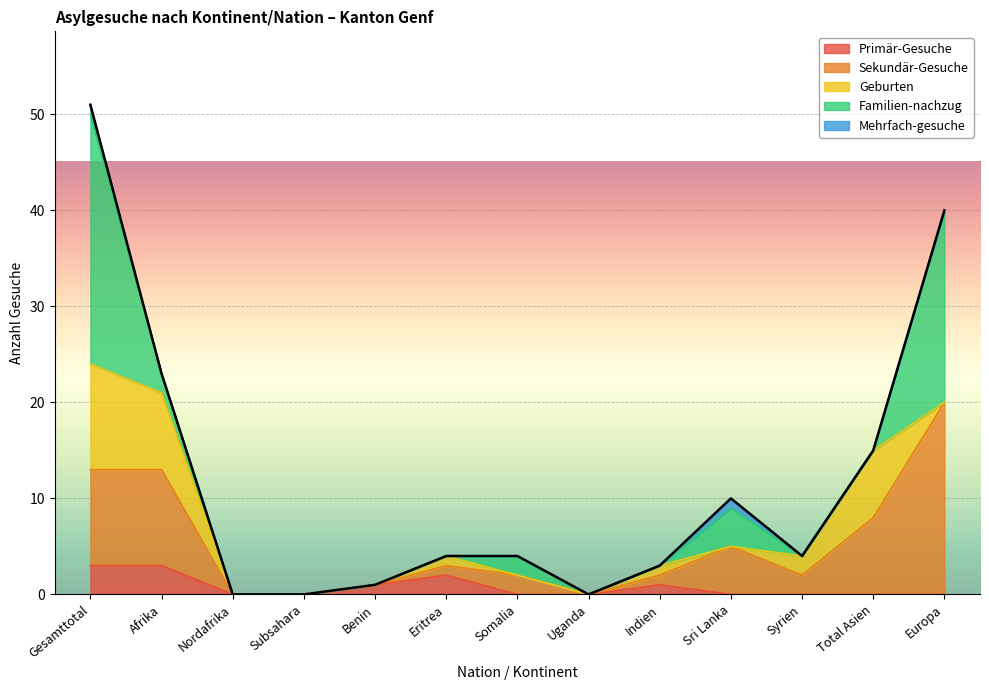

What is the label of the 8th point from the right?

Eritrea